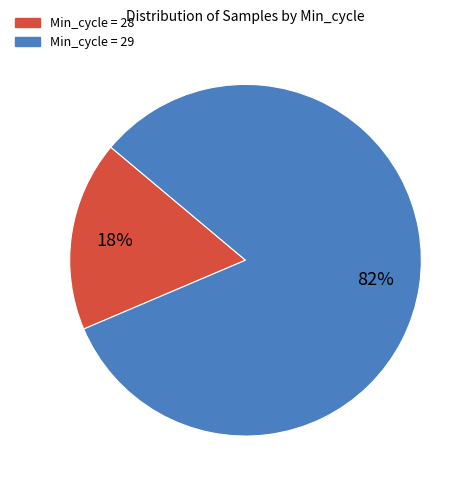

To the nearest percent, what is the average slice percentage?

50%